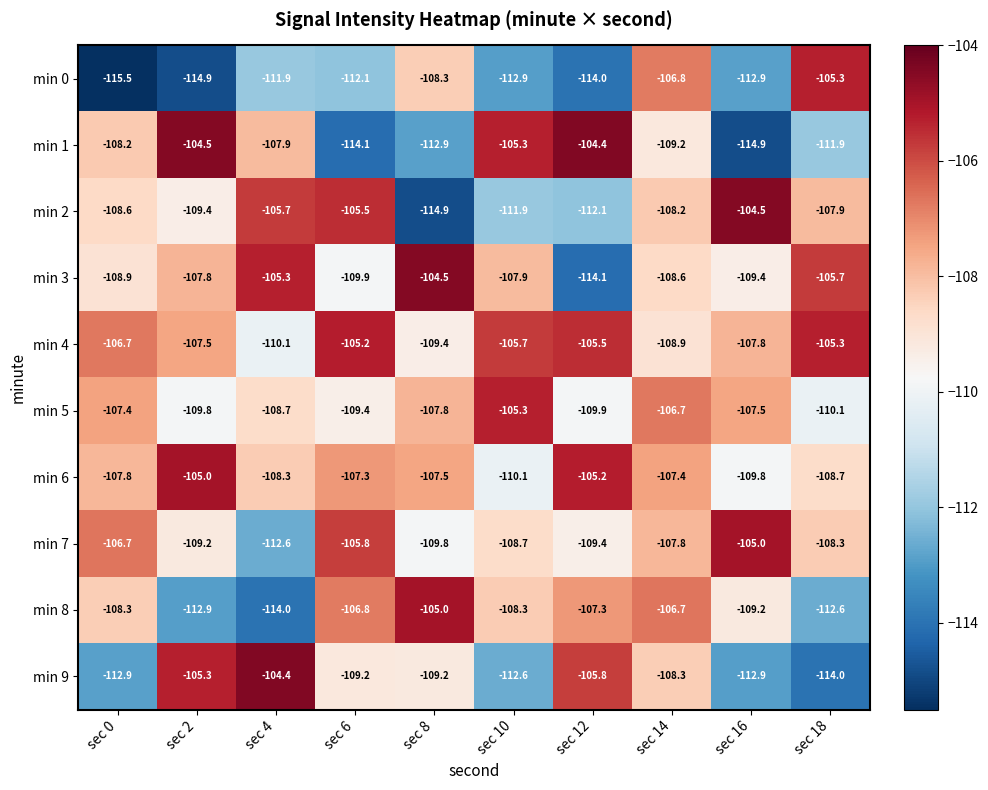

Rank the series at sec 2 from lowest to highest value.

min 0, min 8, min 5, min 2, min 7, min 3, min 4, min 9, min 6, min 1